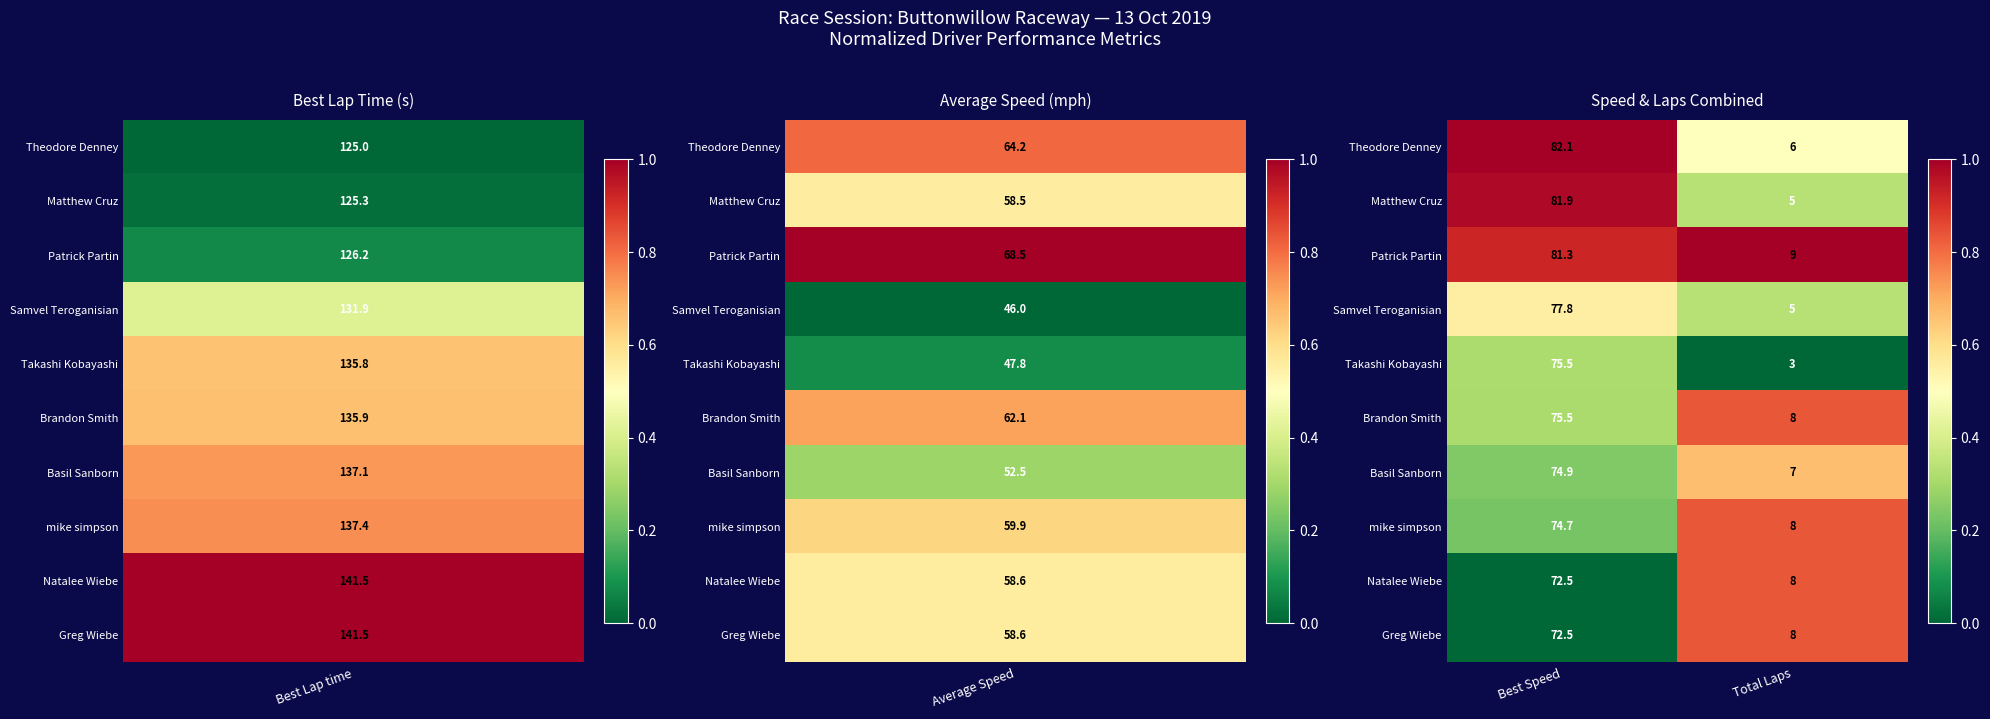

What is the total value across all series at Total Laps?

67.0